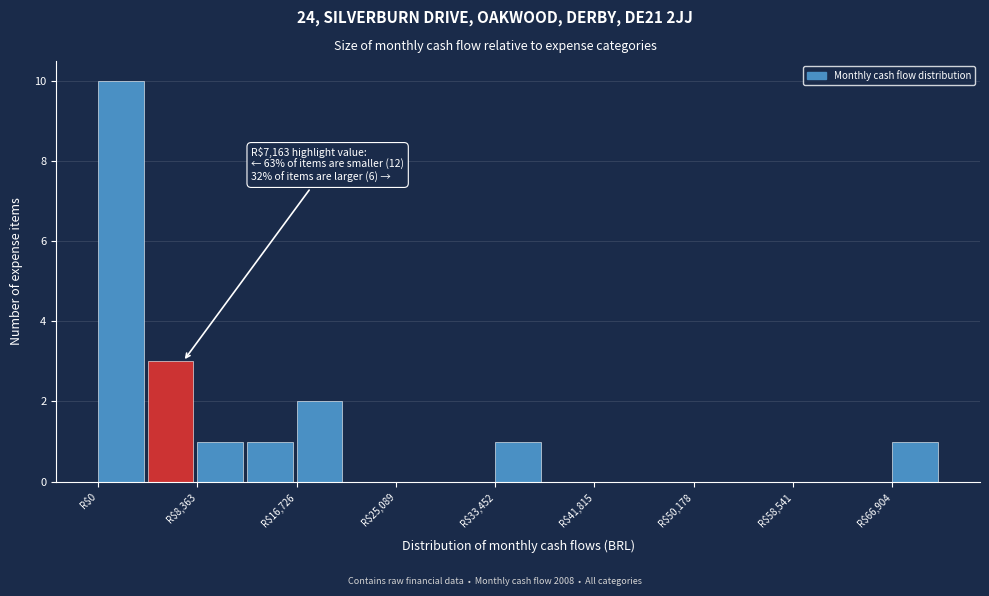

Over which range of the x-axis is the bar tallest?

0 to 4000